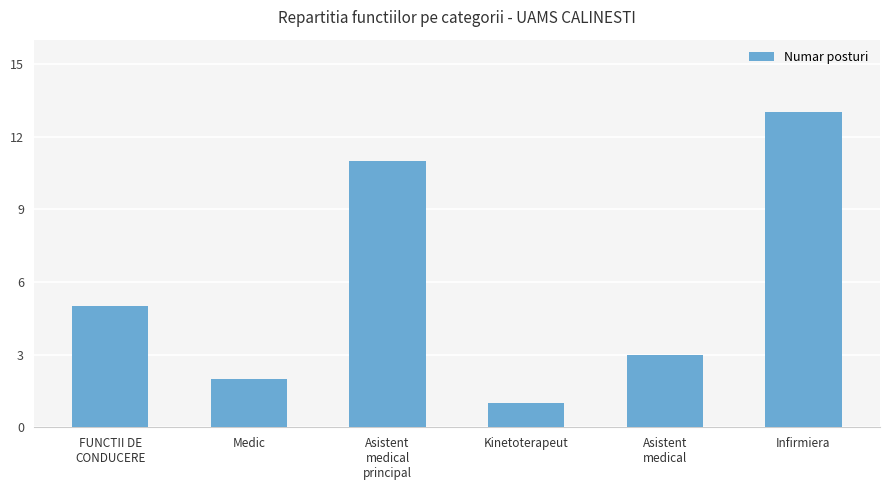

How many distinct data groups are displayed?

1